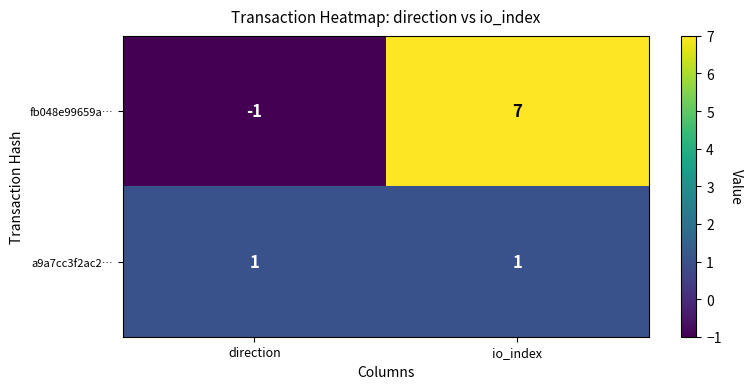

Which series has the largest range (max minus min)?

fb048e99659a…